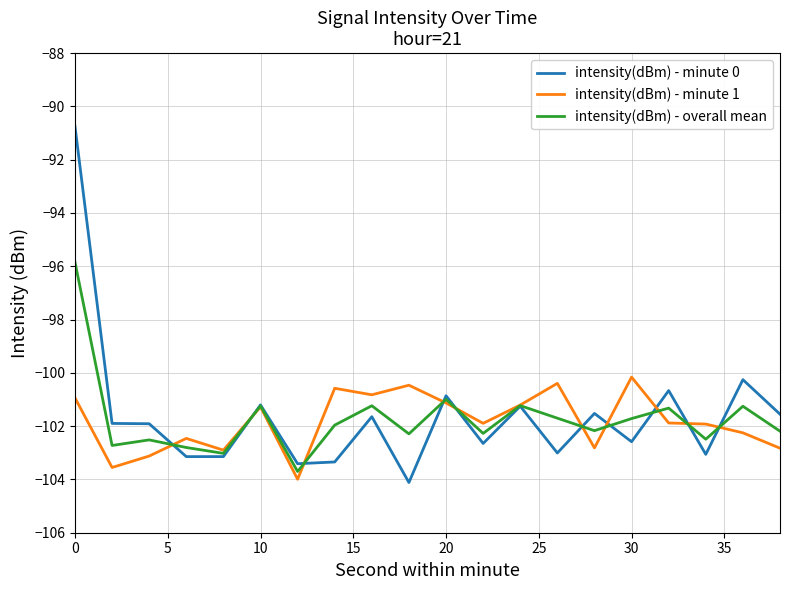

What is the difference between the second highest and second lowest values in the intensity(dBm) - overall mean series?

2.0